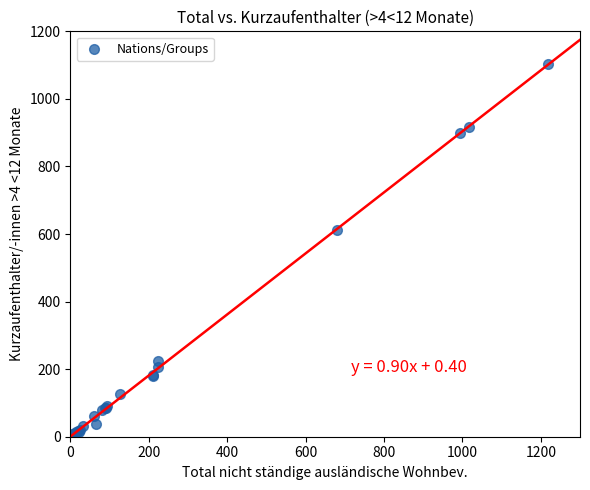

What Y value in the scatter plot is closest to 551?

613